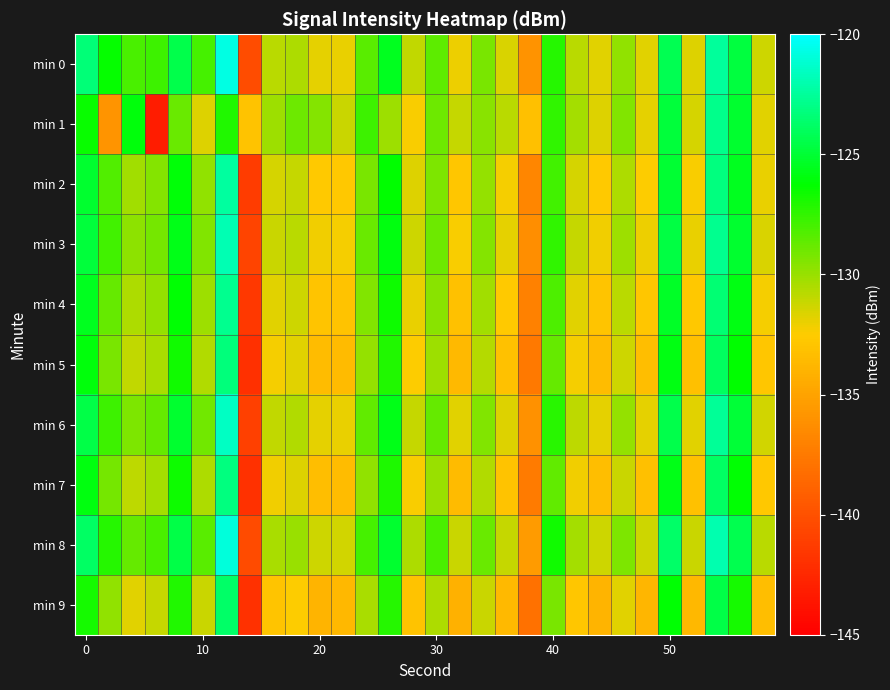

Reading left to right, what are all the values shown in this chart?

min 0: -123.3	-126.4	-128.0	-127.8	-124.4	-128.0	-120.8	-140.3	-130.7	-130.5	-131.9	-132.0	-128.4	-125.5	-131.0	-128.5	-132.0	-129.2	-131.6	-136.0	-127.2	-130.8	-131.8	-129.8	-131.8	-124.2	-131.7	-122.5	-124.8	-131.3
min 1: -126.5	-135.9	-126.0	-143.2	-128.8	-131.6	-127.1	-133.1	-130.1	-129.0	-129.5	-131.2	-127.8	-130.1	-132.4	-128.9	-131.1	-129.6	-130.8	-133.2	-127.5	-130.3	-131.7	-129.4	-131.9	-124.8	-131.5	-122.9	-125.1	-131.8
min 2: -125.1	-128.3	-130.2	-129.5	-126.1	-129.8	-122.4	-141.2	-131.5	-131.1	-132.6	-132.7	-129.2	-126.3	-131.7	-129.3	-132.8	-129.9	-132.3	-136.7	-127.9	-131.5	-132.6	-130.5	-132.5	-125.0	-132.4	-123.2	-125.5	-132.0
min 3: -124.8	-127.9	-129.7	-129.1	-125.7	-129.4	-121.9	-140.8	-131.2	-130.8	-132.2	-132.3	-128.8	-125.9	-131.3	-128.9	-132.4	-129.5	-131.9	-136.3	-127.5	-131.1	-132.2	-130.1	-132.1	-124.6	-132.0	-122.8	-125.1	-131.6
min 4: -125.5	-128.7	-130.5	-129.9	-126.2	-130.1	-122.8	-141.5	-131.8	-131.3	-132.9	-133.0	-129.4	-126.6	-132.0	-129.6	-133.1	-130.2	-132.6	-137.0	-128.2	-131.8	-132.9	-130.8	-132.8	-125.3	-132.7	-123.5	-125.8	-132.3
min 5: -126.0	-129.2	-131.0	-130.4	-126.7	-130.6	-123.3	-142.0	-132.3	-131.8	-133.4	-133.5	-129.9	-127.1	-132.5	-130.1	-133.6	-130.7	-133.1	-137.5	-128.7	-132.3	-133.4	-131.3	-133.3	-125.8	-133.2	-124.0	-126.3	-132.8
min 6: -124.5	-127.8	-129.3	-128.7	-125.1	-129.0	-121.5	-141.0	-131.0	-130.6	-131.9	-132.0	-128.6	-125.7	-131.1	-128.7	-131.8	-129.4	-131.7	-136.1	-127.3	-130.9	-131.9	-129.9	-131.9	-124.4	-131.8	-122.6	-124.9	-131.4
min 7: -125.9	-129.1	-130.9	-130.3	-126.6	-130.5	-123.2	-141.9	-132.2	-131.7	-133.3	-133.4	-129.8	-127.0	-132.4	-130.0	-133.5	-130.6	-133.0	-137.4	-128.6	-132.2	-133.3	-131.2	-133.2	-125.7	-133.1	-123.9	-126.2	-132.7
min 8: -123.9	-127.2	-128.7	-128.1	-124.5	-128.4	-120.9	-140.4	-130.4	-130.0	-131.3	-131.4	-128.0	-125.1	-130.5	-128.1	-131.2	-128.8	-131.1	-135.5	-126.7	-130.3	-131.3	-129.3	-131.3	-123.8	-131.2	-122.0	-124.3	-130.8
min 9: -126.8	-129.8	-131.8	-131.1	-127.1	-131.2	-123.8	-141.9	-132.9	-132.5	-133.9	-133.7	-130.4	-127.2	-133.0	-130.5	-134.1	-131.2	-133.6	-138.0	-129.2	-132.8	-133.9	-131.8	-133.8	-126.2	-133.7	-124.5	-126.8	-133.3